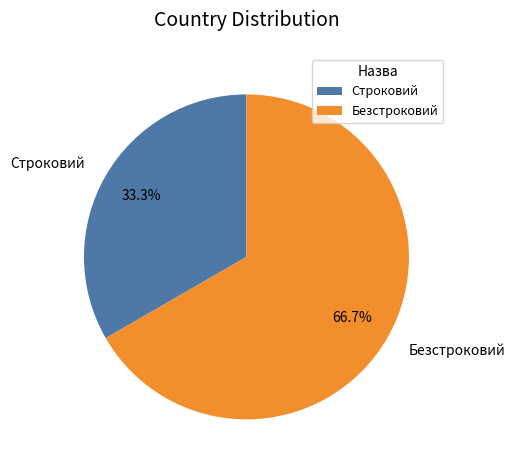

Combined, what portion of the pie is Строковий and Безстроковий?

100.0%